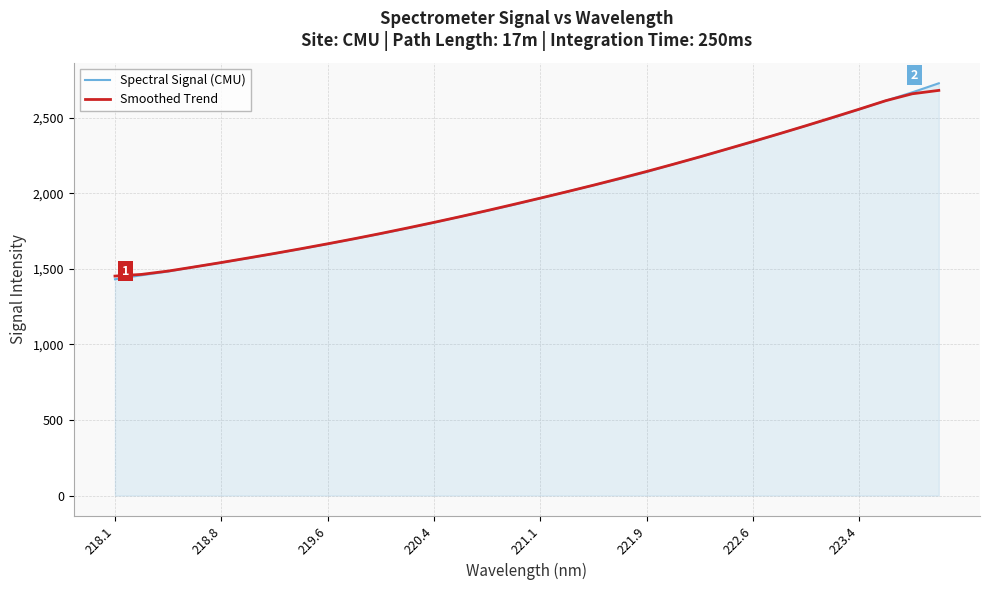

Does the chart display data point markers on the line(s)?

No